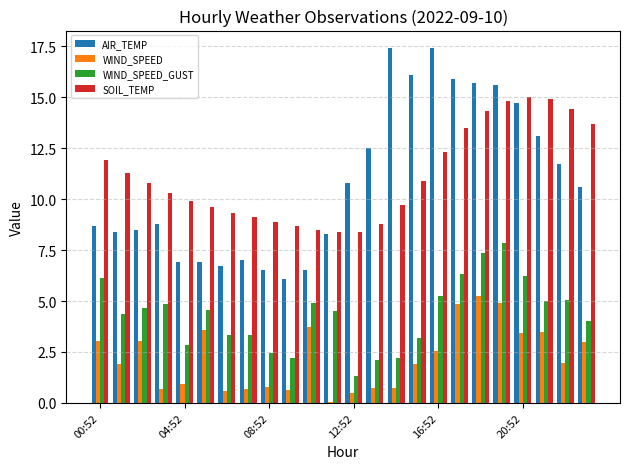

How many groups of bars are there?

24